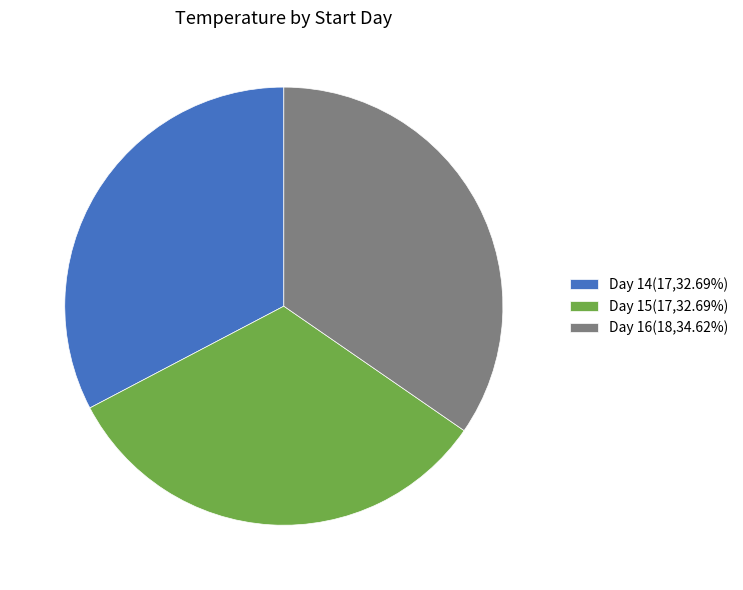

Approximately how many times larger is the value at Day 16(18,34.62%) compared to Day 15(17,32.69%)?

1.1